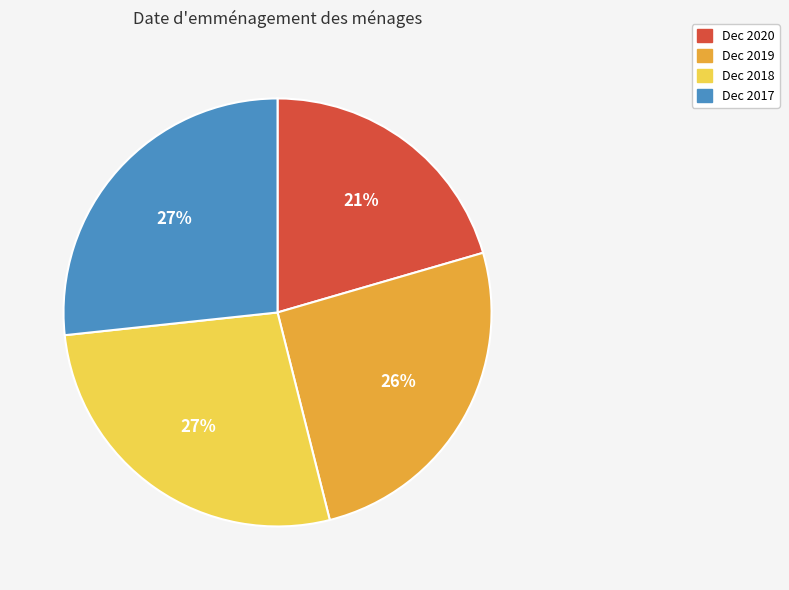

To the nearest percent, what is the average slice percentage?

25%